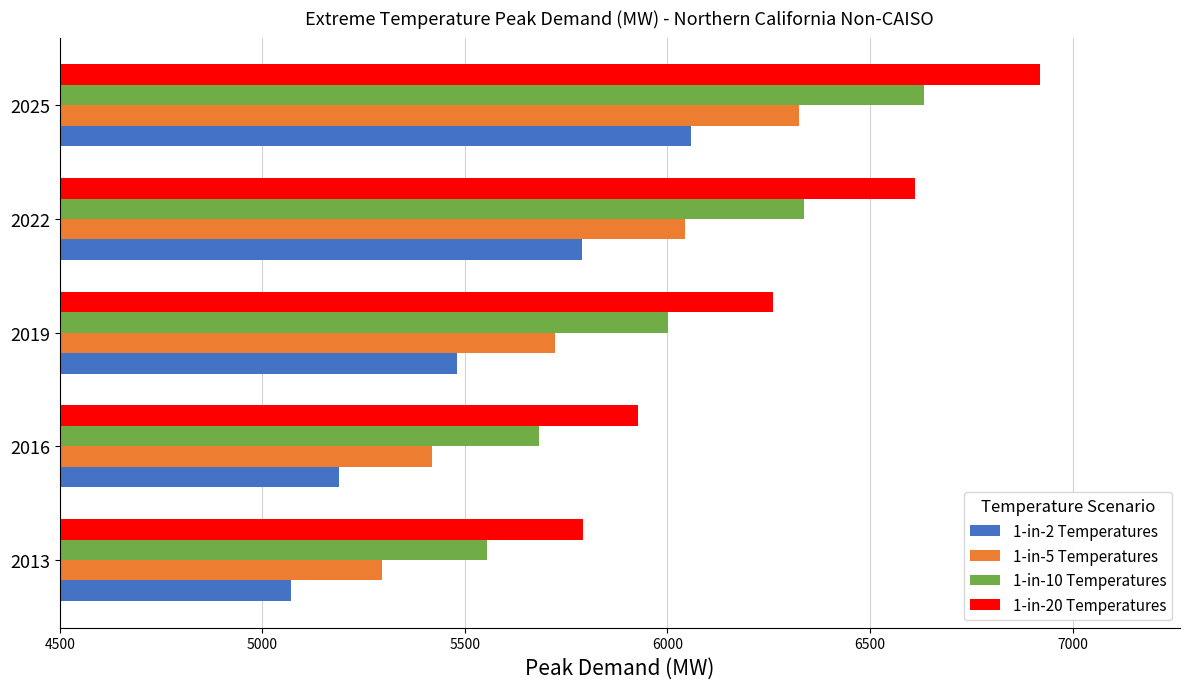

Rank the series by their average value, from lowest to highest.

1-in-2 Temperatures, 1-in-5 Temperatures, 1-in-10 Temperatures, 1-in-20 Temperatures